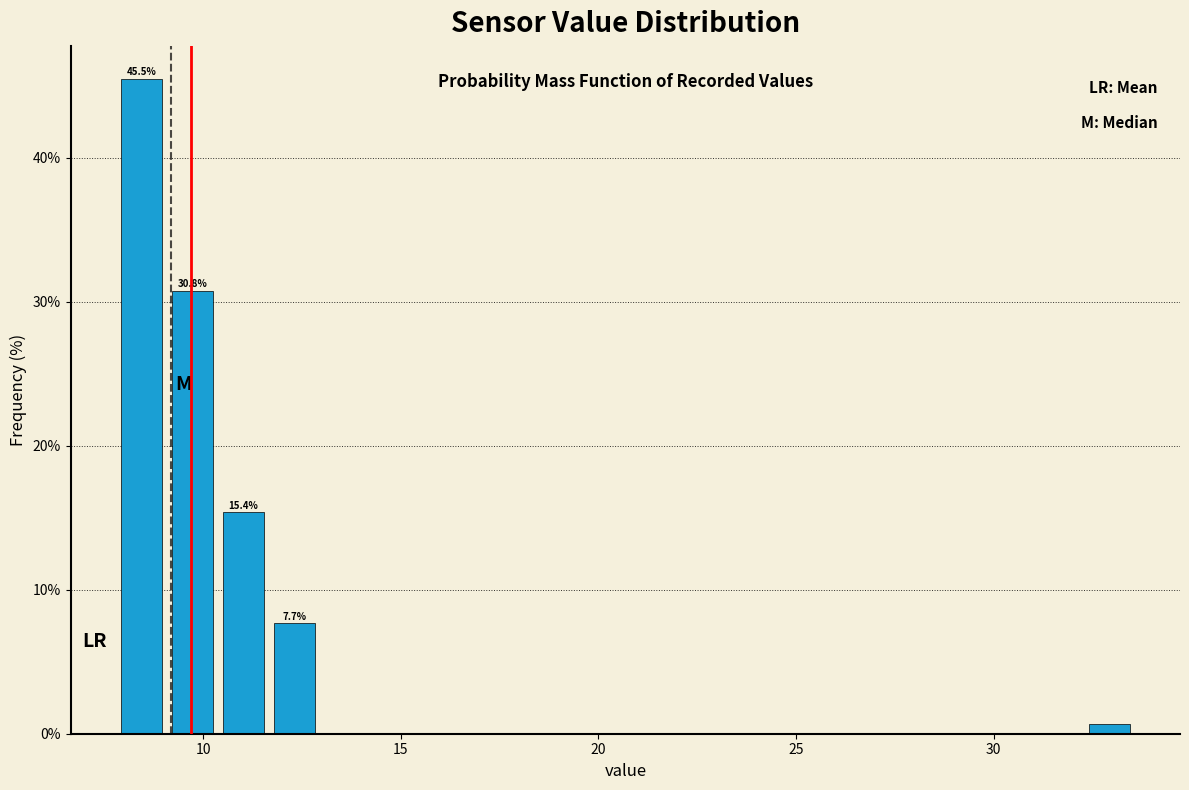

Around what value on the x-axis is the tallest bar? Give the approximate position of its centre, as read against the axis.

8.5